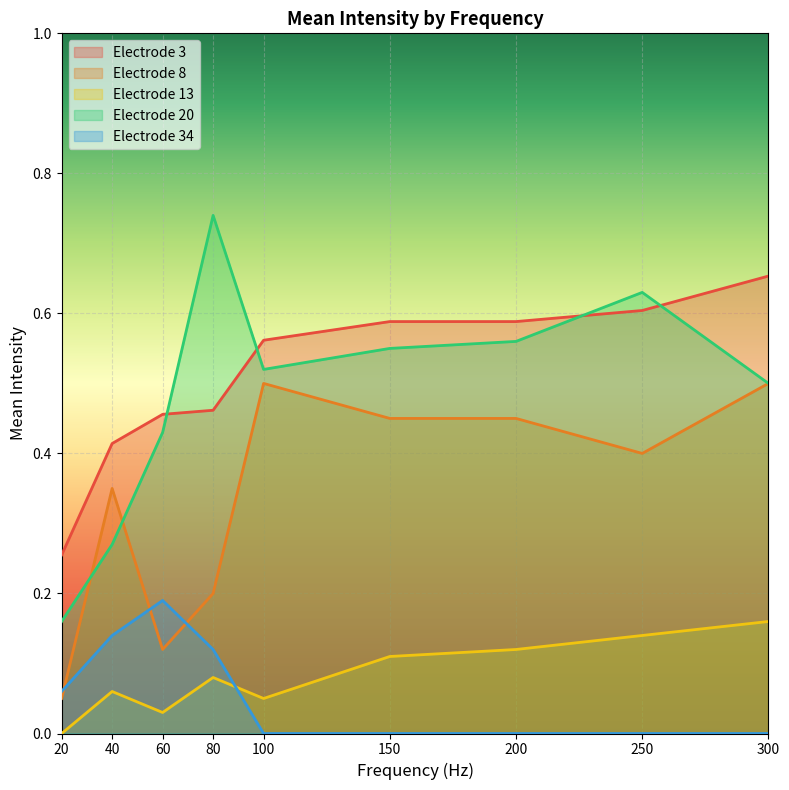

Count the Electrode 20 values in the range 0 to 1.

9